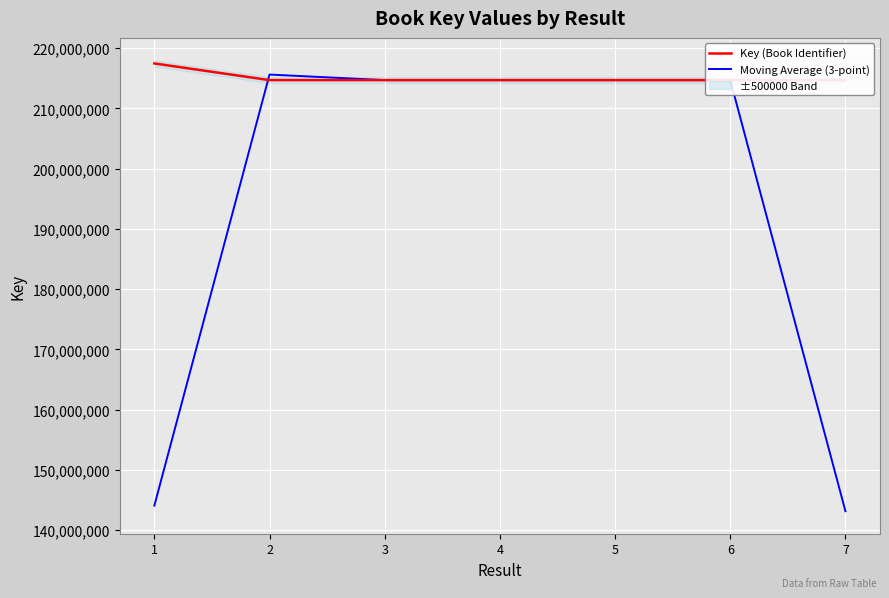

How many lines are shown in the chart?

2